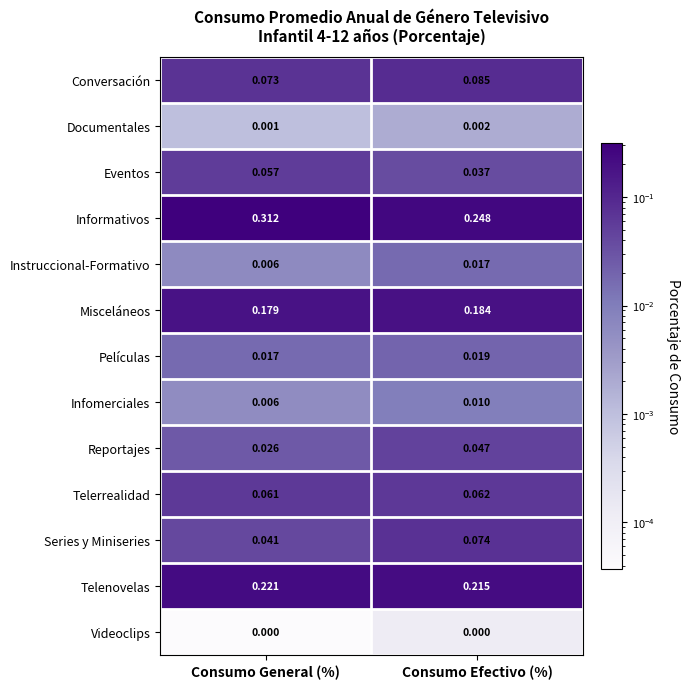

Which series has the widest spread of values?

Informativos